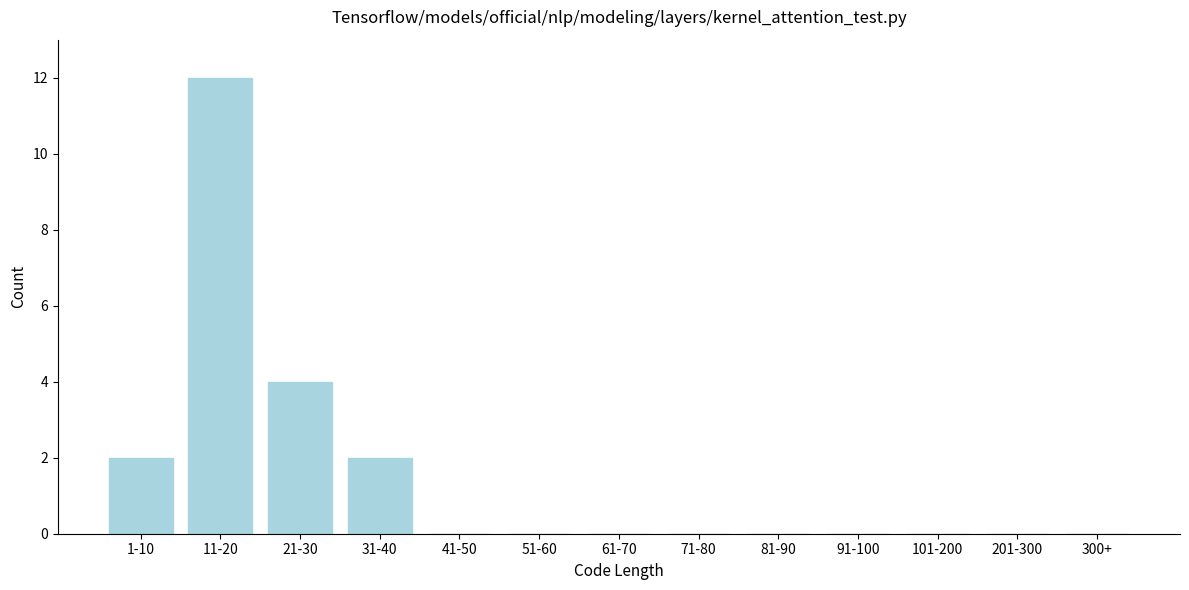

Reading left to right, transcribe all the data shown in this chart.

1-10=2	11-20=12	21-30=4	31-40=2	41-50=0	51-60=0	61-70=0	71-80=0	81-90=0	91-100=0	101-200=0	201-300=0	300+=0